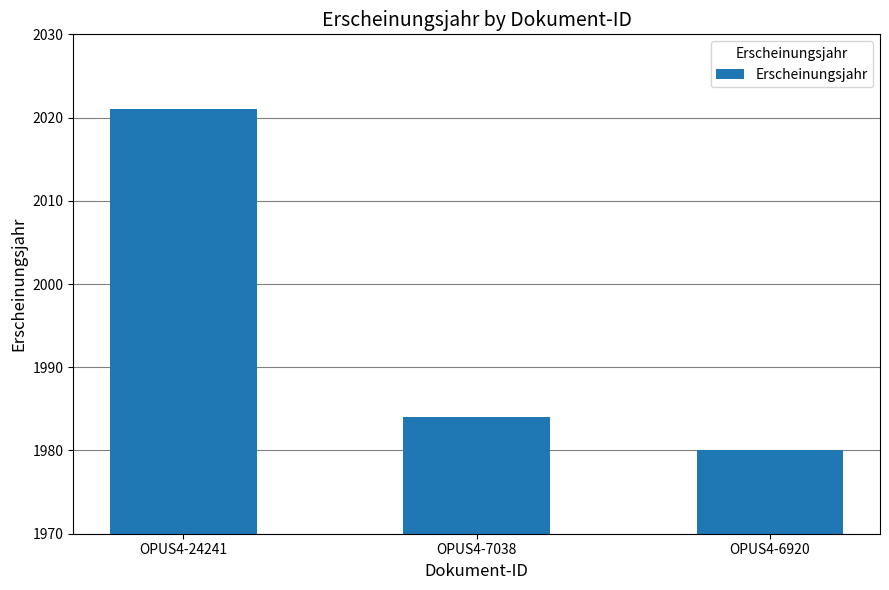

Rank the categories by value from highest to lowest.

OPUS4-24241, OPUS4-7038, OPUS4-6920